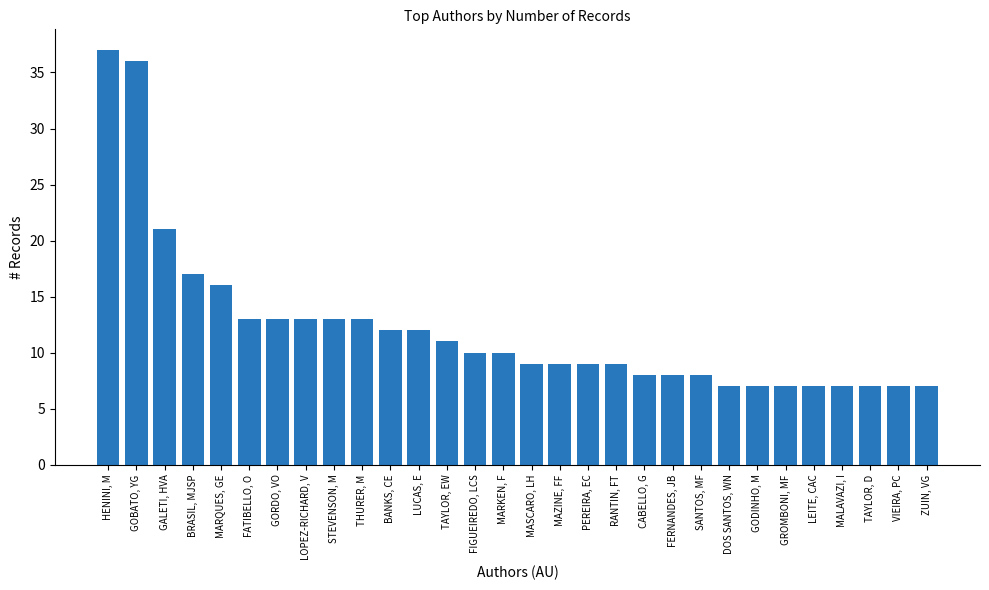

Reading left to right, what are all the values shown in this chart?

HENINI, M=37	GOBATO, YG=36	GALETI, HVA=21	BRASIL, MJSP=17	MARQUES, GE=16	FATIBELLO, O=13	GORDO, VO=13	LOPEZ-RICHARD, V=13	STEVENSON, M=13	THURER, M=13	BANKS, CE=12	LUCAS, E=12	TAYLOR, EW=11	FIGUEIREDO, LCS=10	MARKEN, F=10	MASCARO, LH=9	MAZINE, FF=9	PEREIRA, EC=9	RANTIN, FT=9	CABELLO, G=8	FERNANDES, JB=8	SANTOS, MF=8	DOS SANTOS, WN=7	GODINHO, M=7	GROMBONI, MF=7	LEITE, CAC=7	MALAVAZI, I=7	TAYLOR, D=7	VIEIRA, PC=7	ZUIN, VG=7